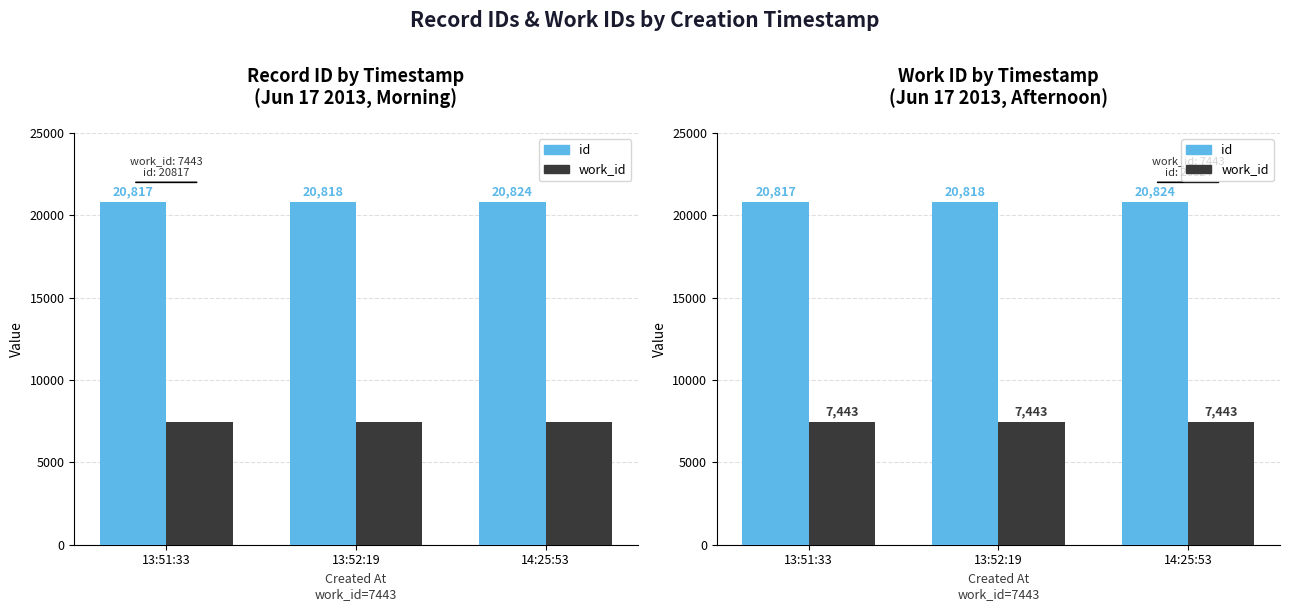

What position from the left is 14:25:53?

3